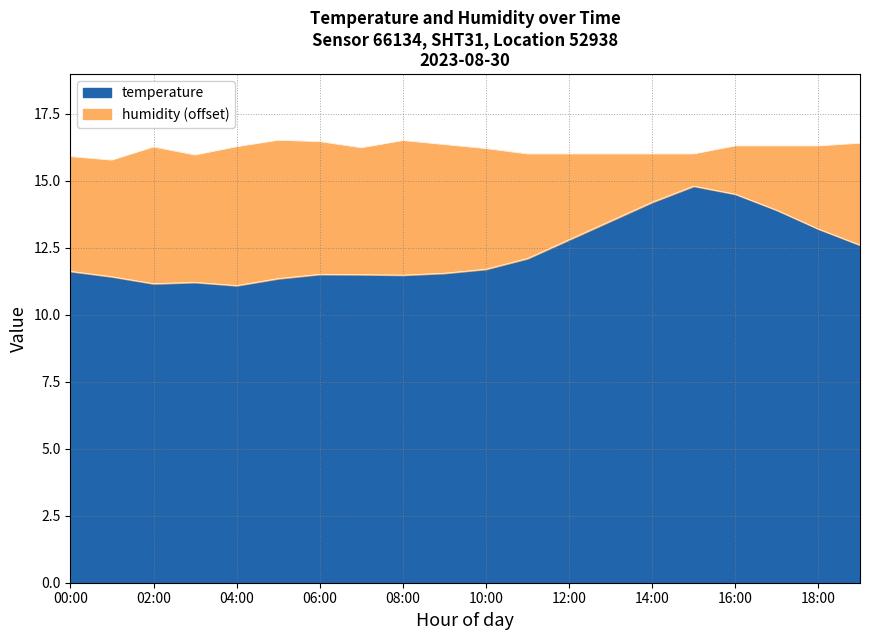

Which label corresponds to the largest value in the chart?

15:00